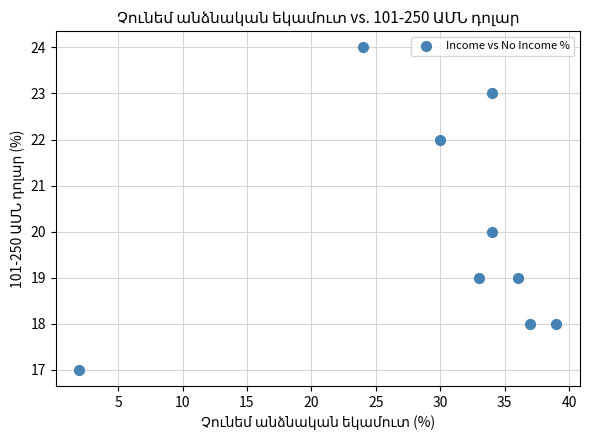

What is the range of Y values (max minus min)?

7